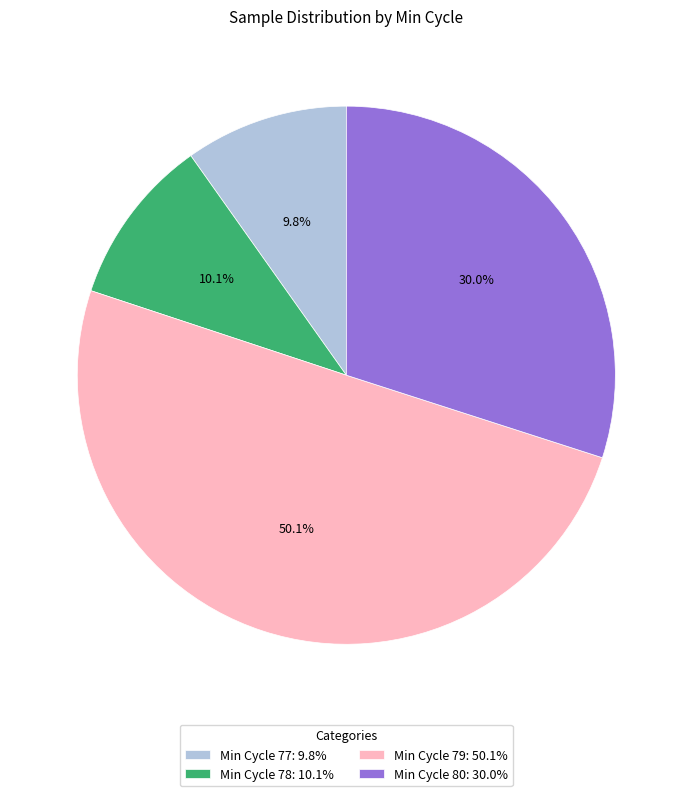

Which slice is the largest?

Min Cycle 79: 50.1%